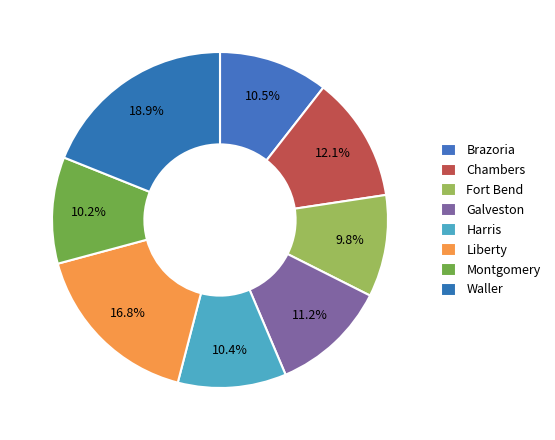

What portion of the pie excludes Chambers?

87.9%